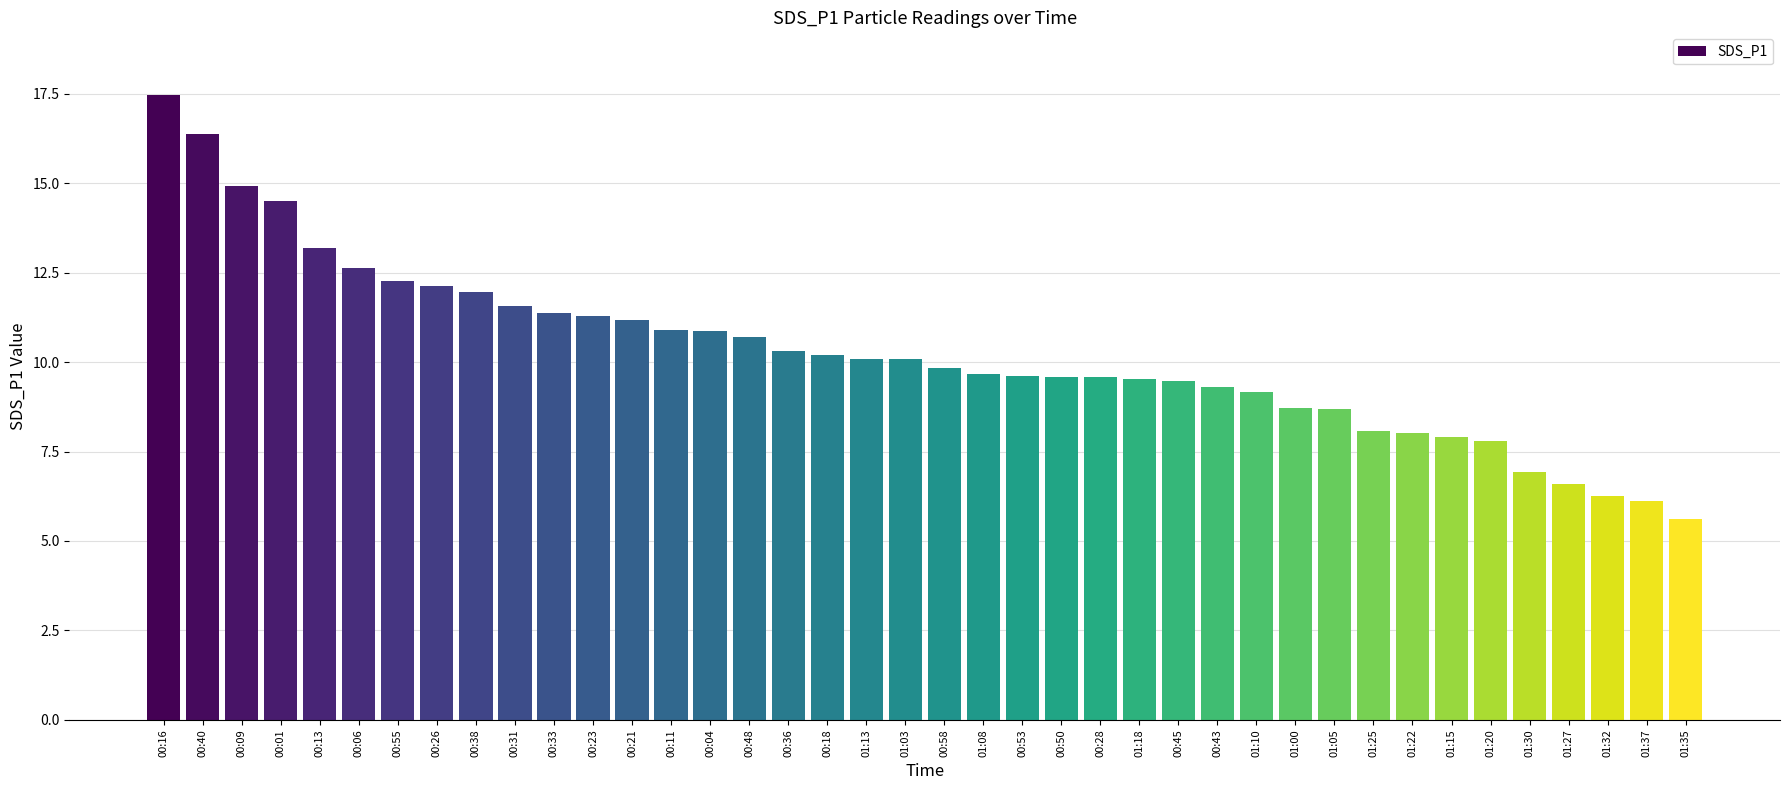

At which label does the data first exceed 10?

00:16